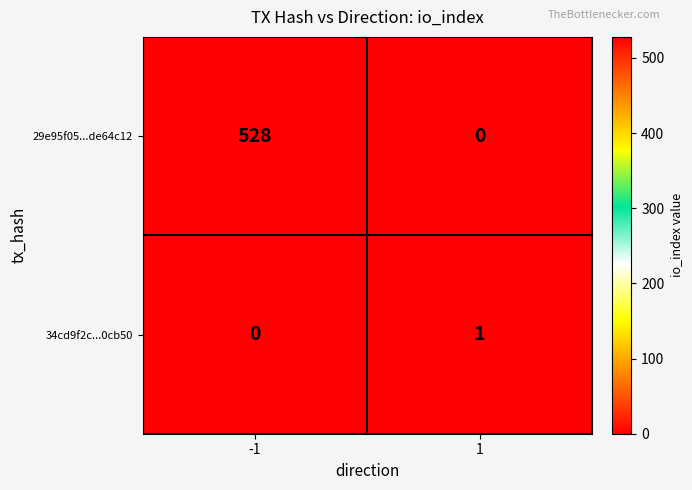

What is the maximum value shown in the chart?

528